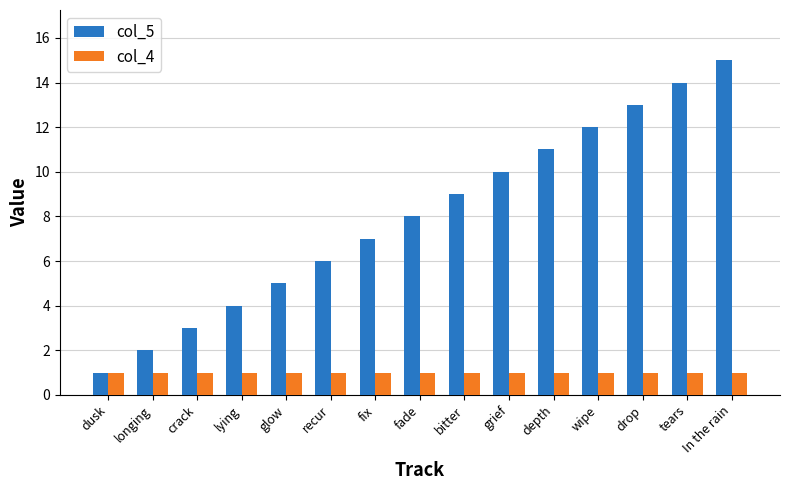

How many groups of bars are there?

15